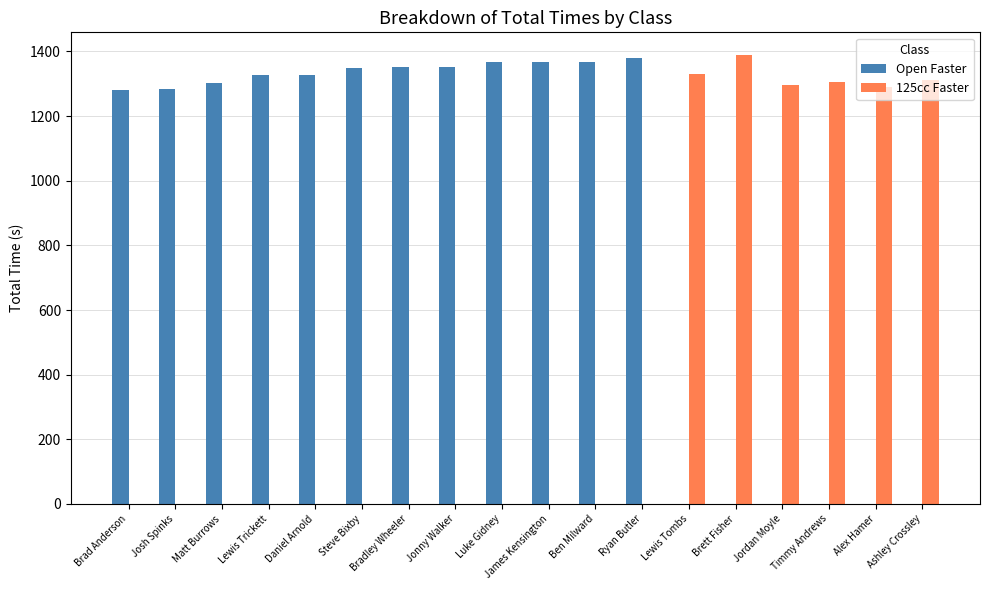

Rank the series by their average value, from highest to lowest.

Open Faster, 125cc Faster